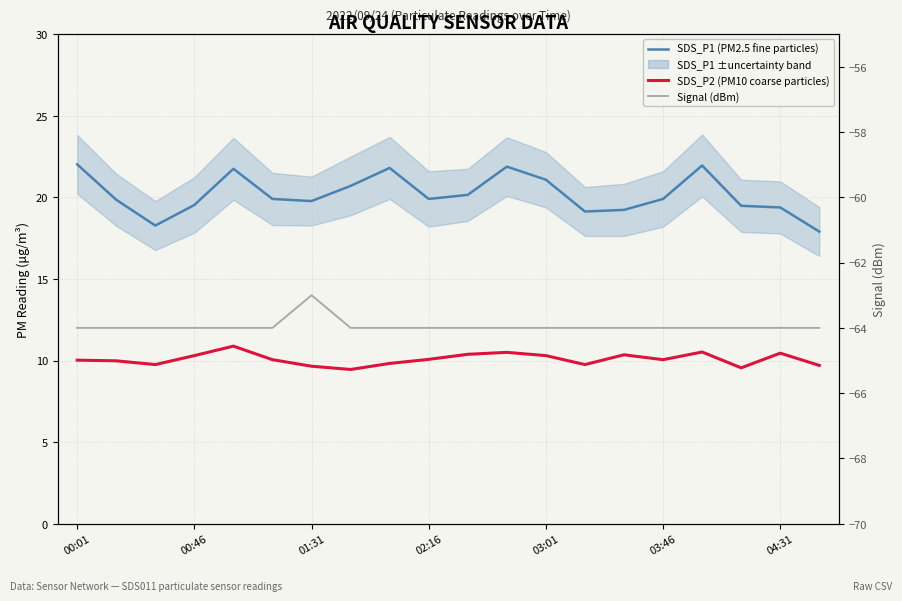

What is the approximate value of Signal (dBm) at 03:46?

-64.0